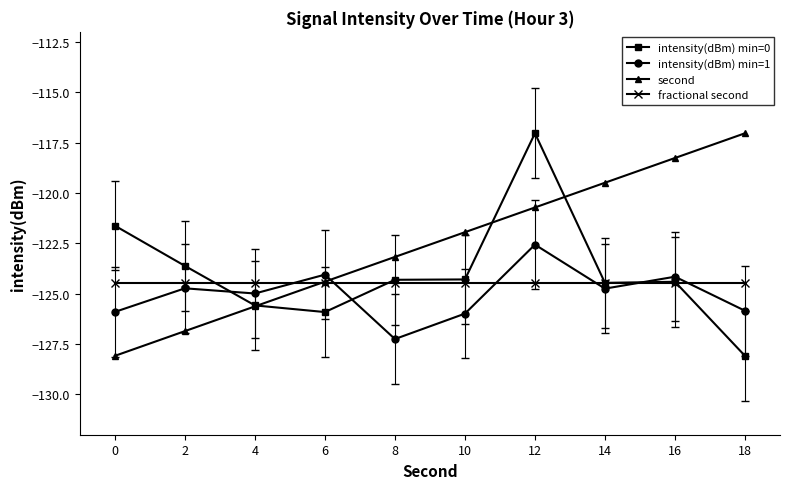

What is the difference between the maximum and minimum values in the intensity(dBm) min=1 series?

4.7